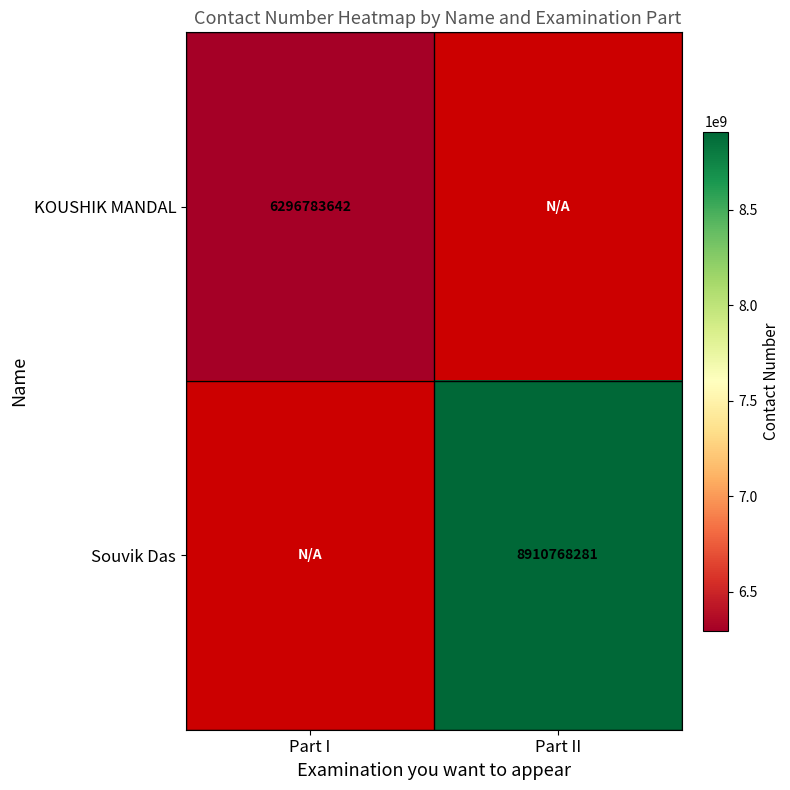

The value of Souvik Das at Part II is 8910768281. True or false?

True